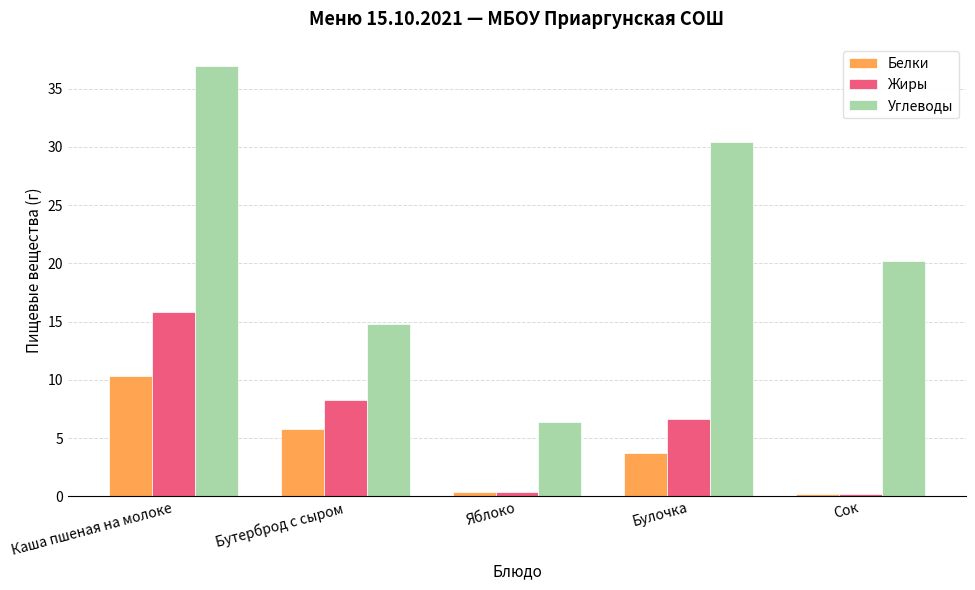

What is the greatest value displayed?

37.0